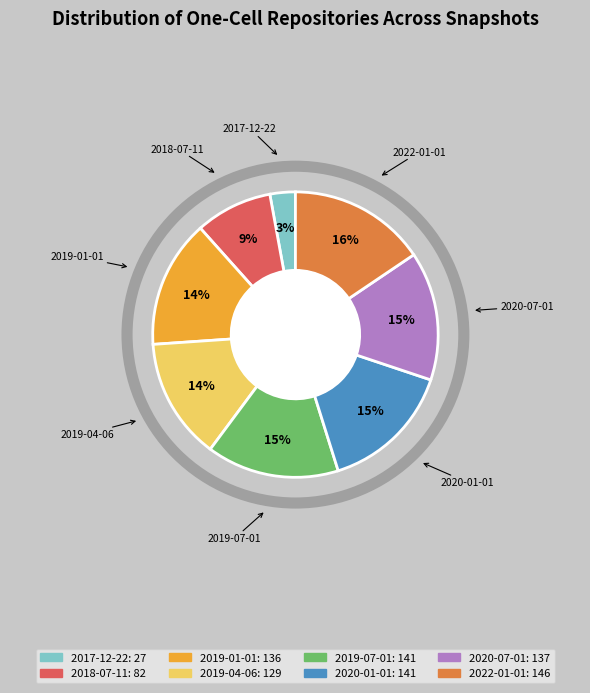

Does any single category account for the majority?

No